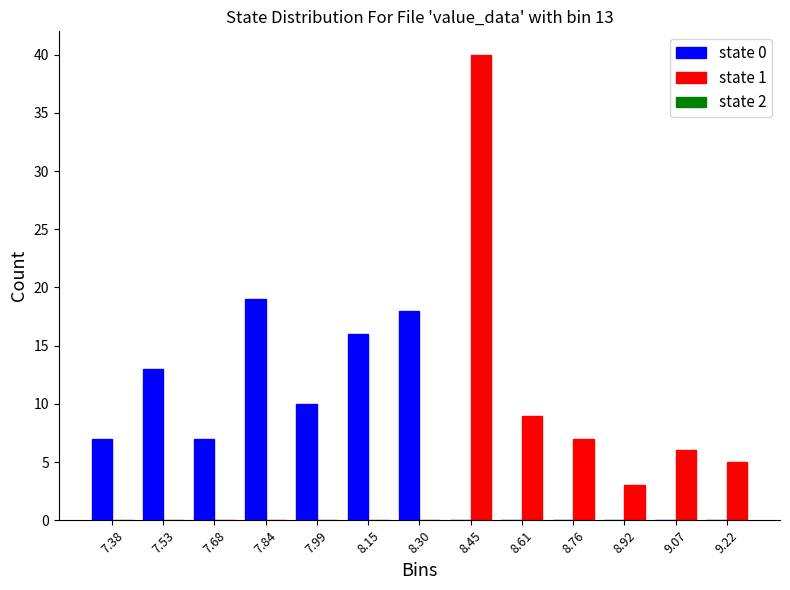

In the state 1 series, which range on the x-axis has the tallest bar?

8.38 to 8.54